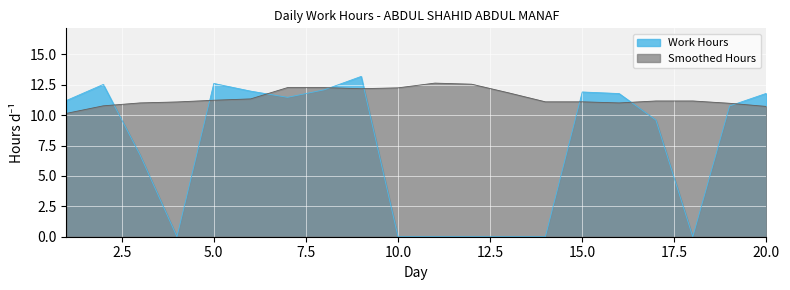

Approximately how many times larger is the value at 8 compared to 9?

0.9